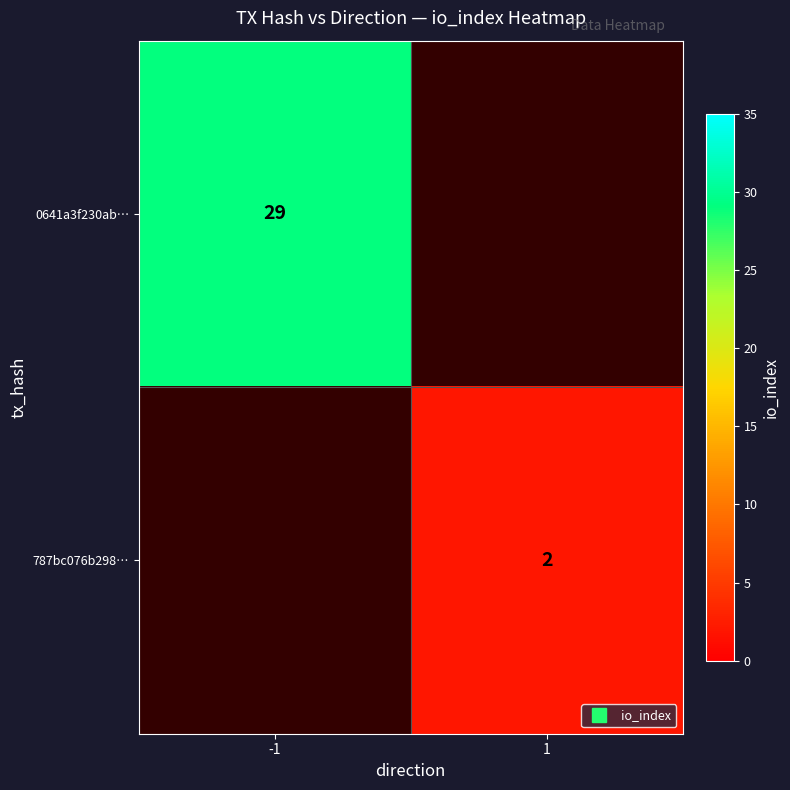

Which label corresponds to the smallest value in the chart?

1